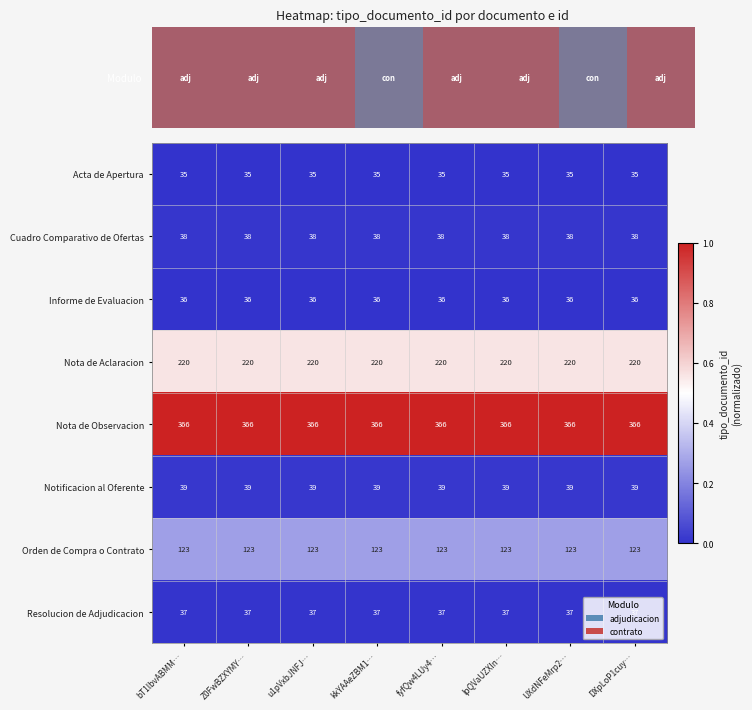

What is the maximum value for Nota de Aclaracion?

220